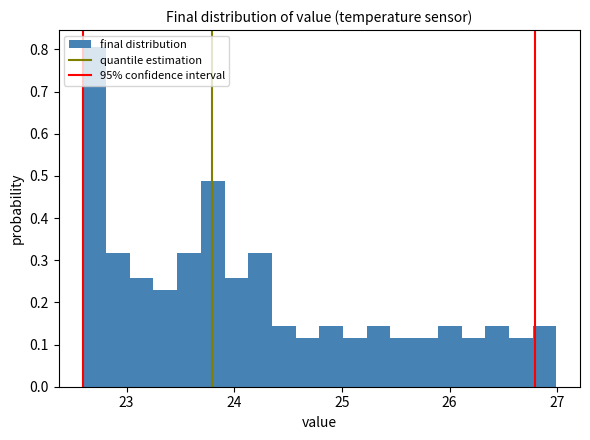

Read against the x-axis, roughly where is the centre of the tallest bar?

22.7